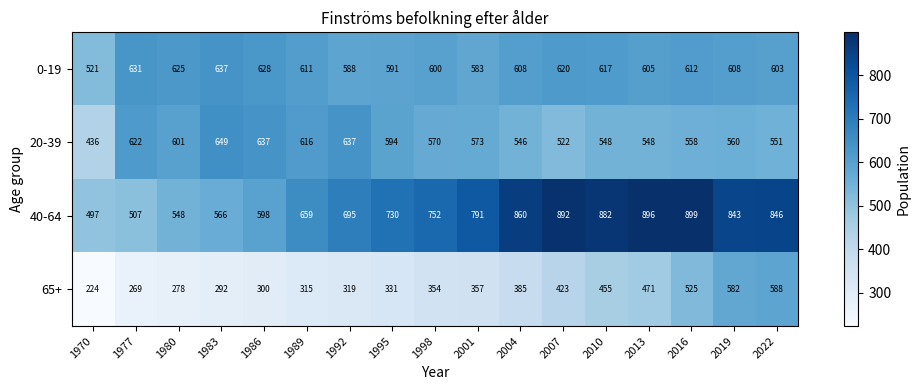

The value of 65+ at 2004 is 385. True or false?

True